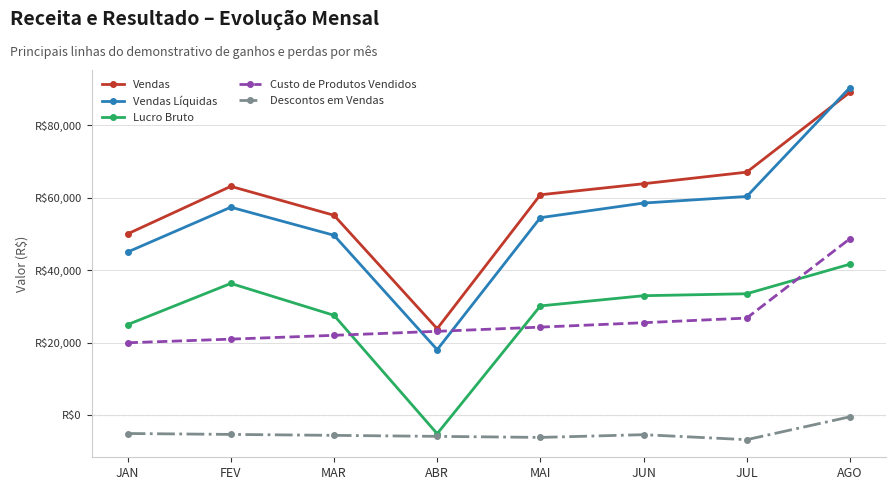

What is the value of the Vendas Líquidas point at the 4th from the left?

18093.0